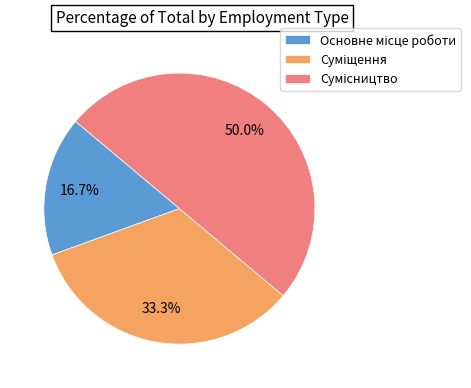

What is the largest slice in the pie chart?

Сумісництво